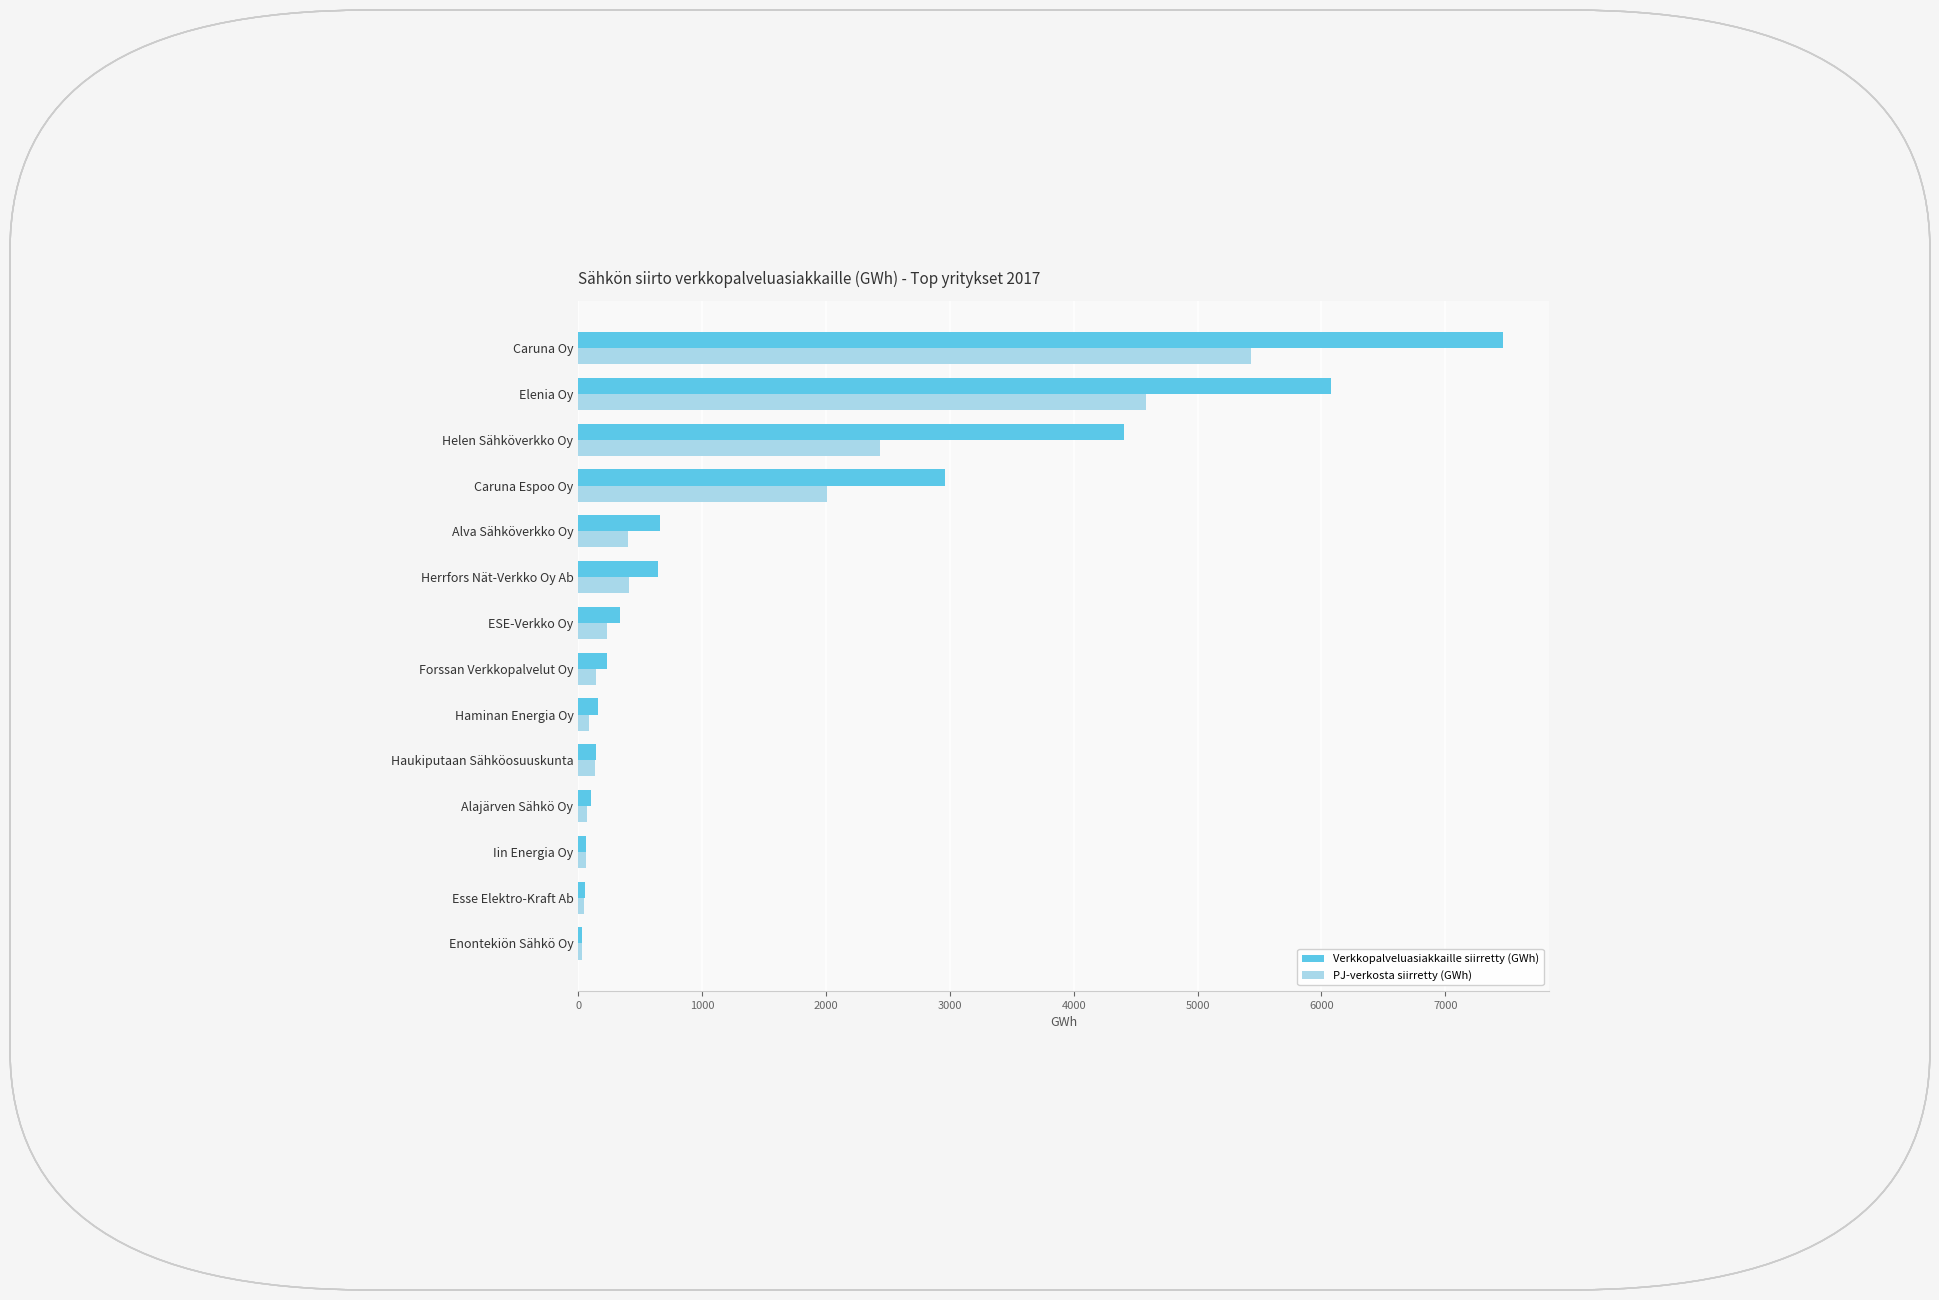

Is the value of Verkkopalveluasiakkaille siirretty (GWh) at Caruna Oy greater than the value of PJ-verkosta siirretty (GWh) at Helen Sähköverkko Oy?

Yes